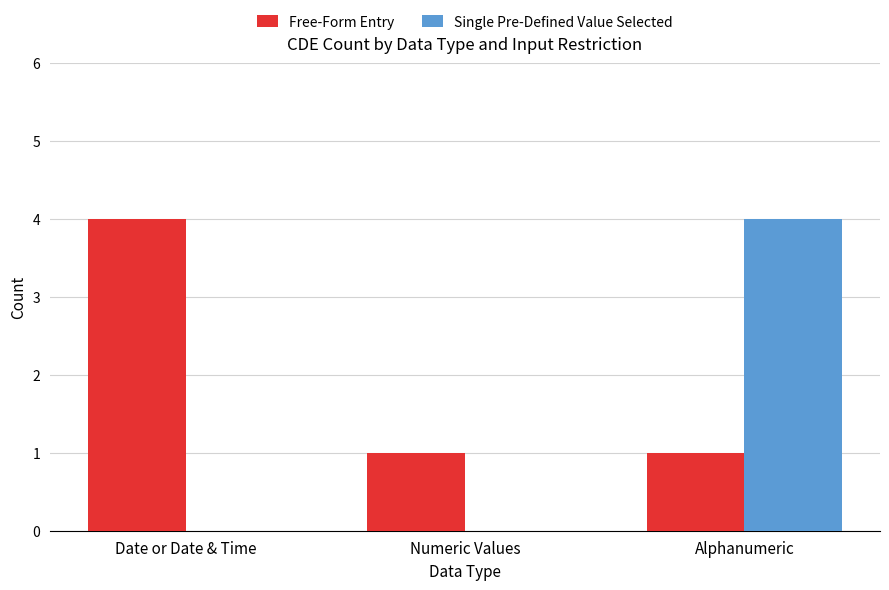

What is the sum of the Free-Form Entry values at Alphanumeric and Numeric Values?

2